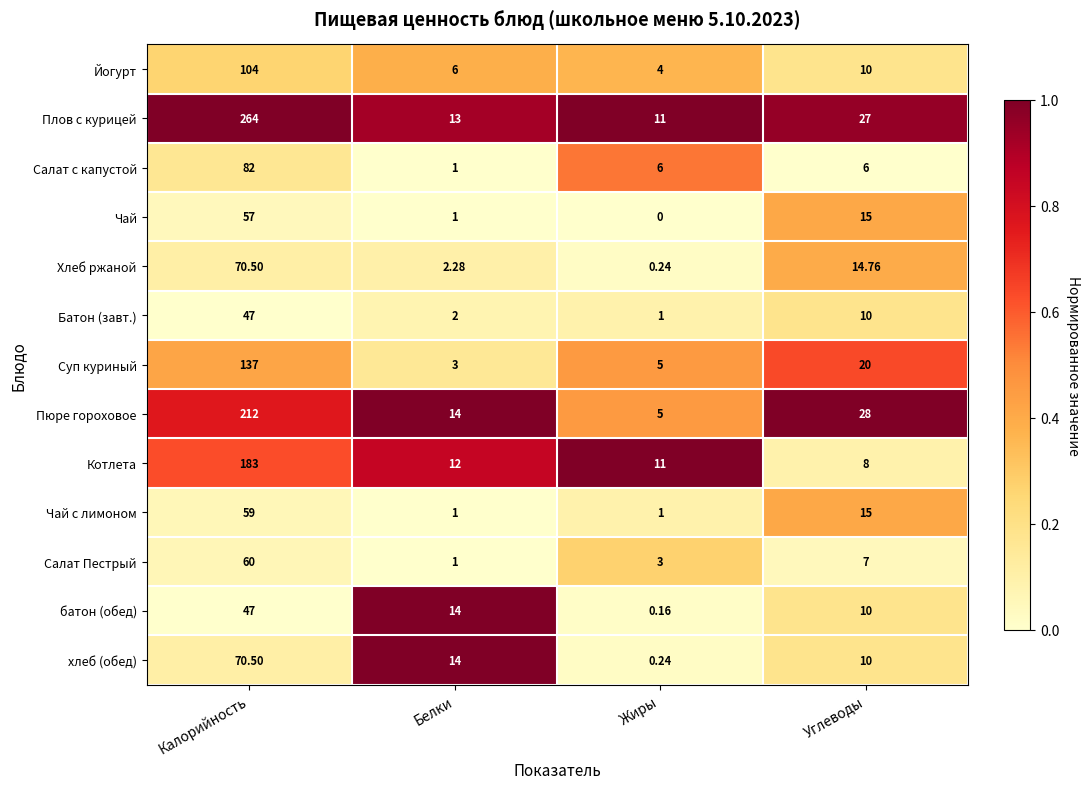

What is the total value across all series at Углеводы?

180.8